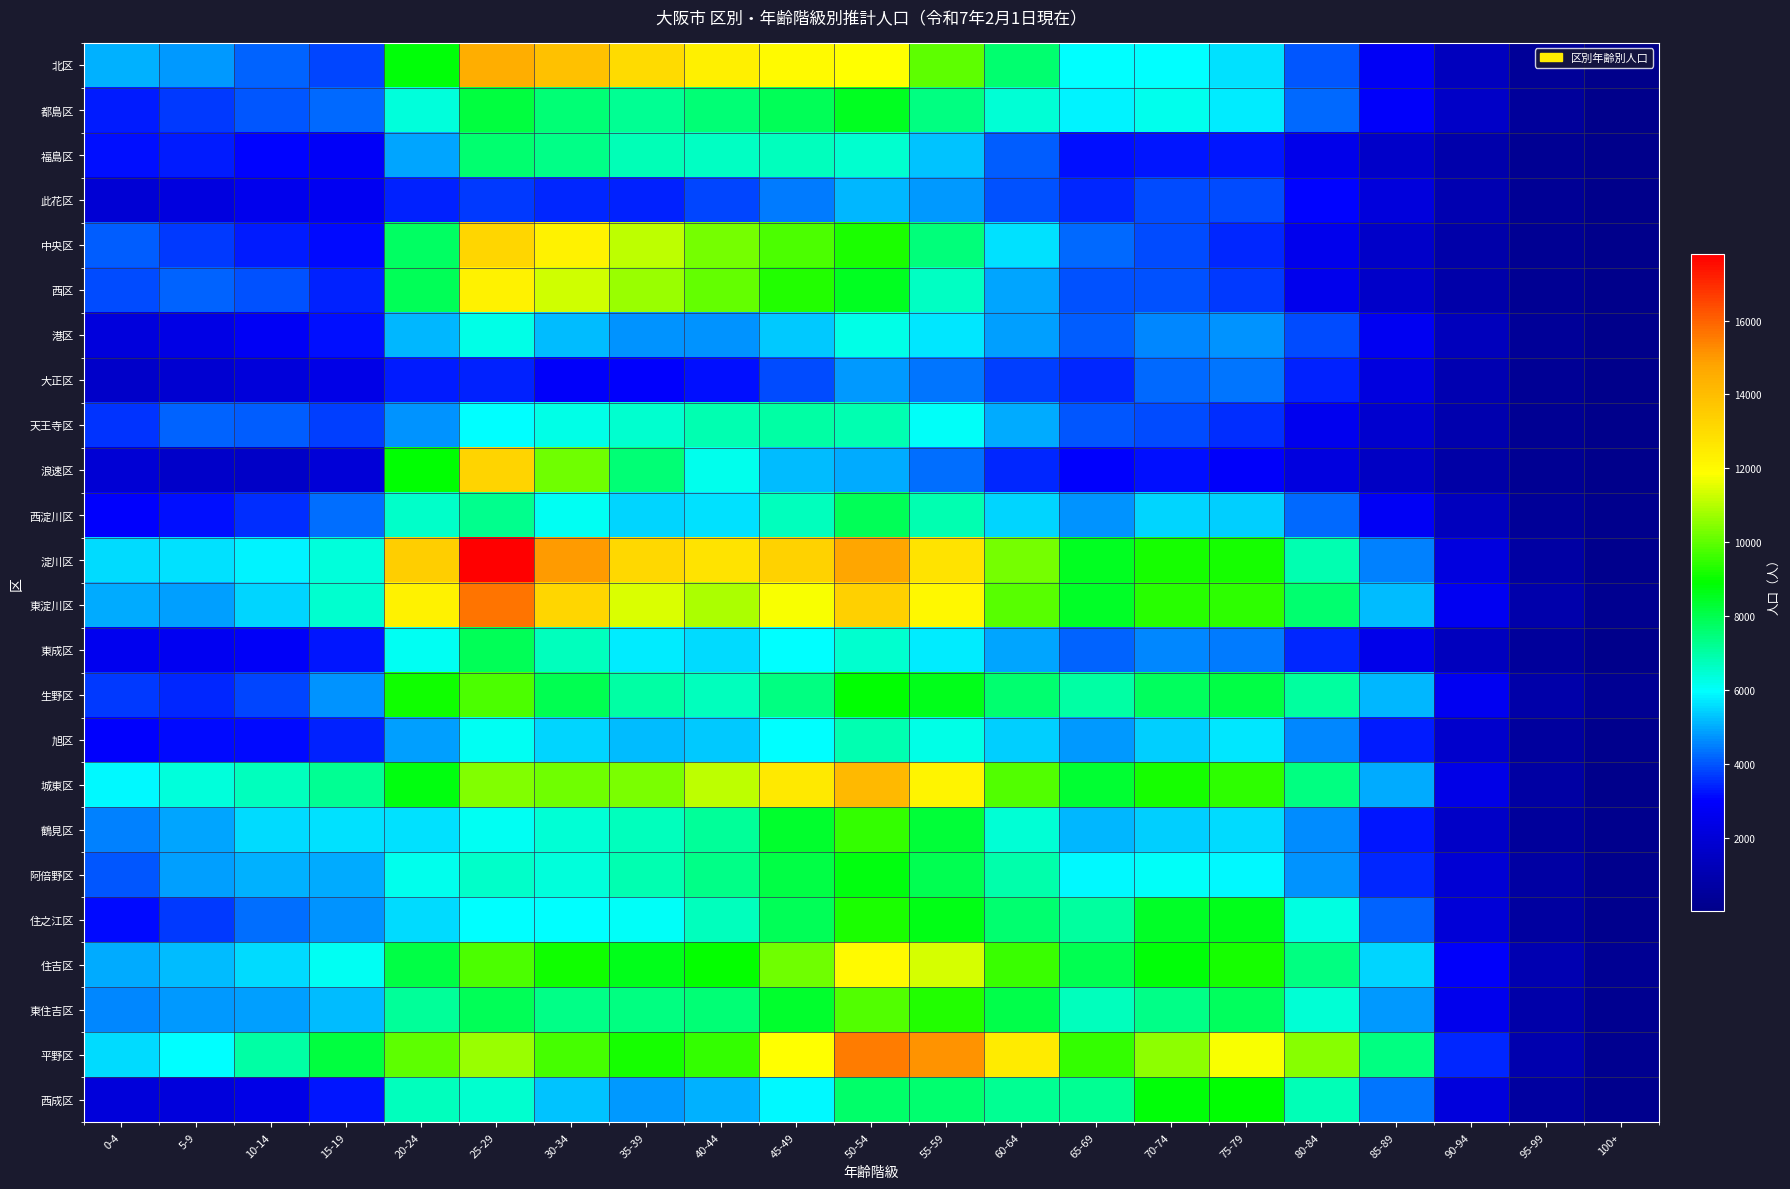

How many distinct data groups are displayed?

24